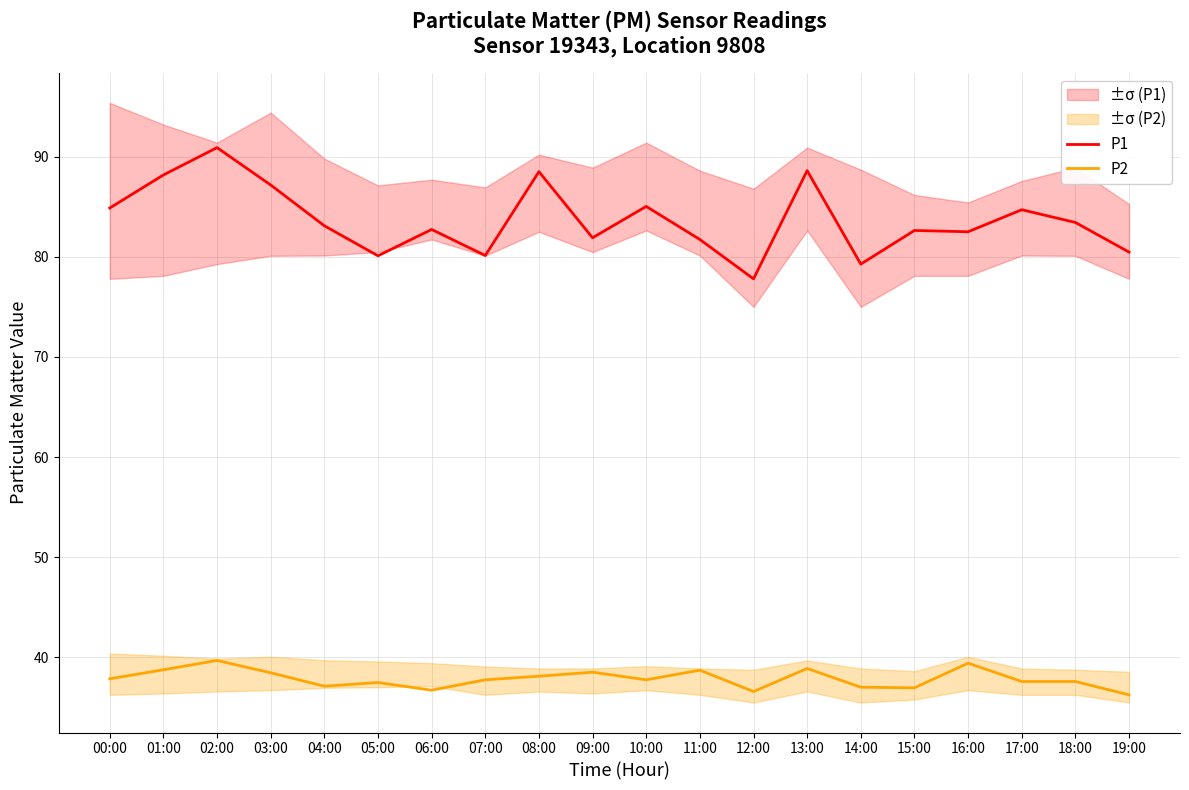

Is the value of P1 at 05:00 greater than the value of P2 at 05:00?

Yes